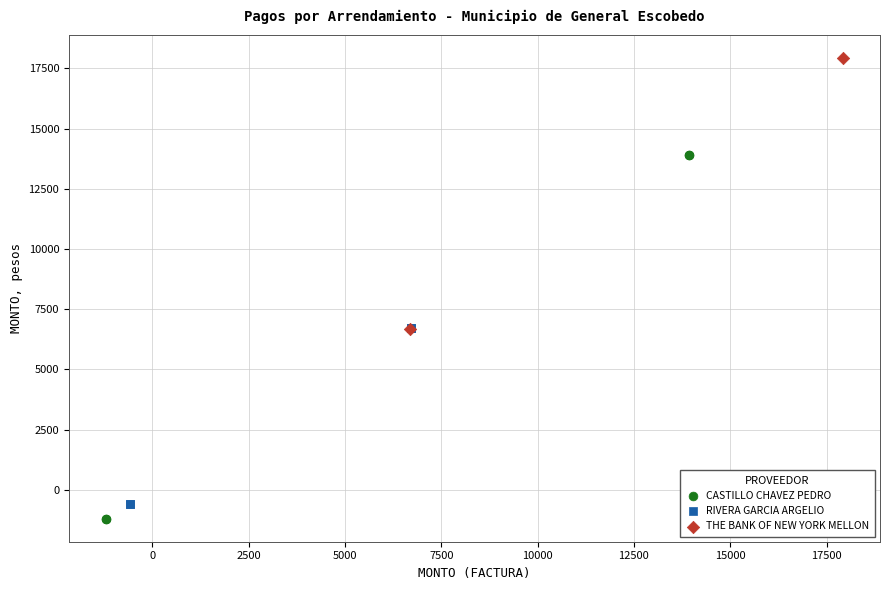

Which series contains the lowest Y value?

CASTILLO CHAVEZ PEDRO